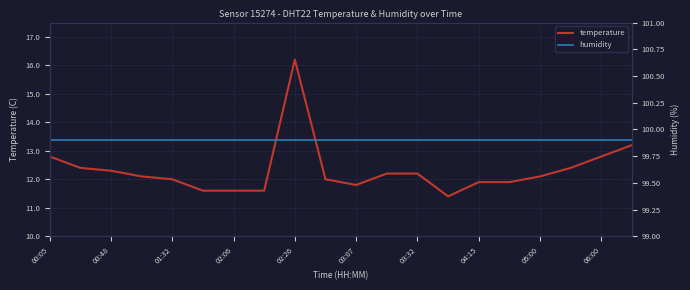

What value does the temperature series have at 05:00?

12.1